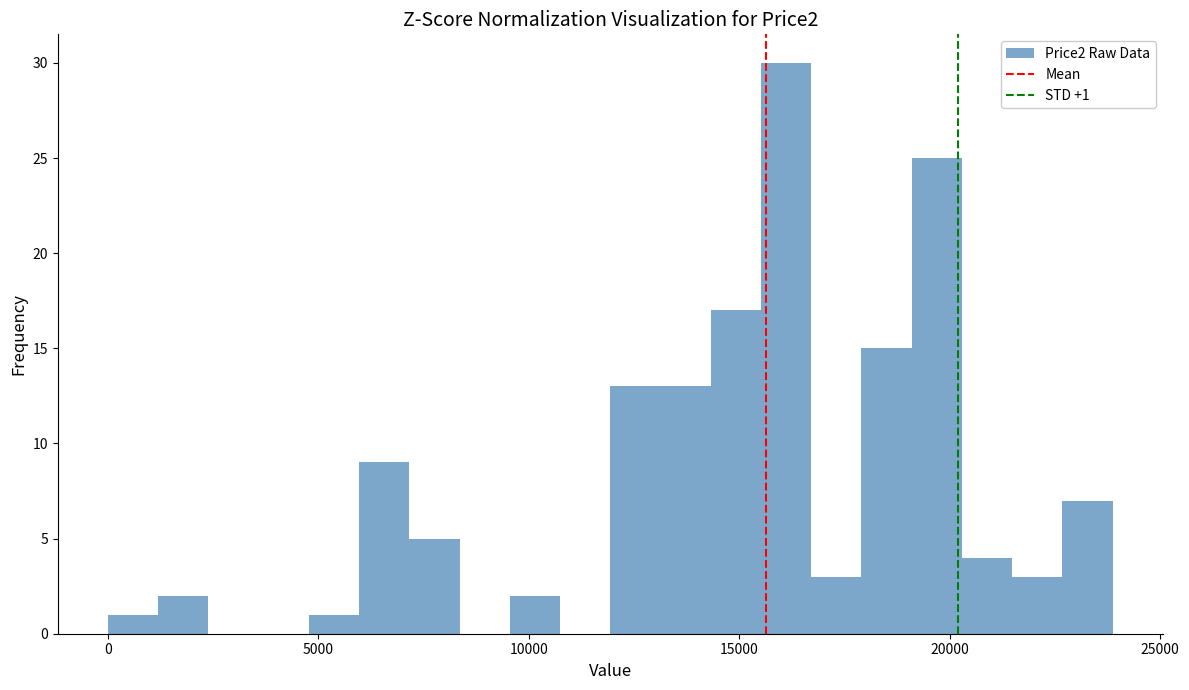

Read against the x-axis, roughly where is the centre of the tallest bar?

16000